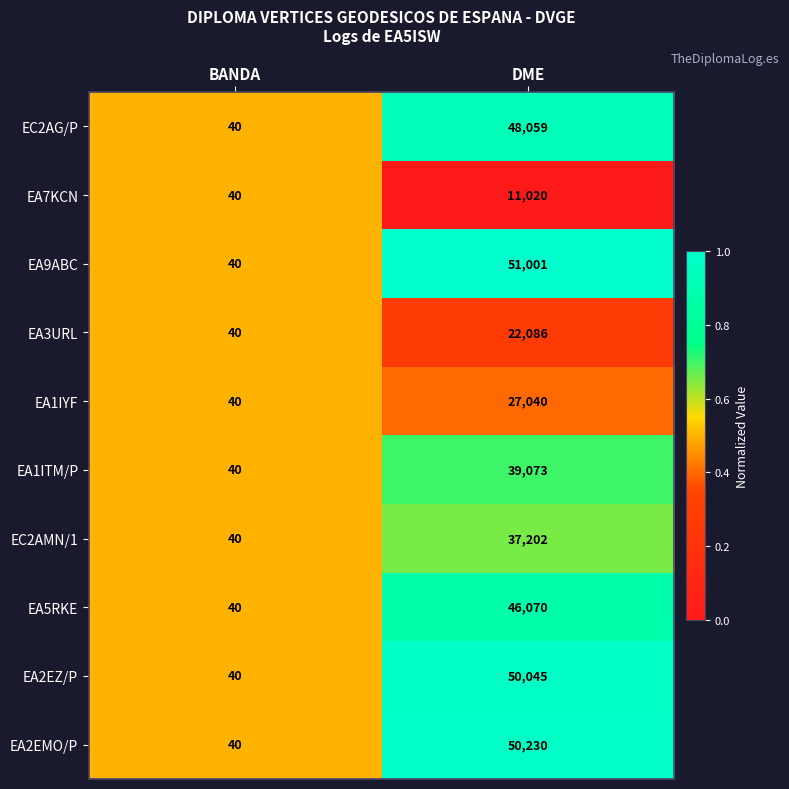

What is the difference between the maximum and minimum values in the EA5RKE series?

46030